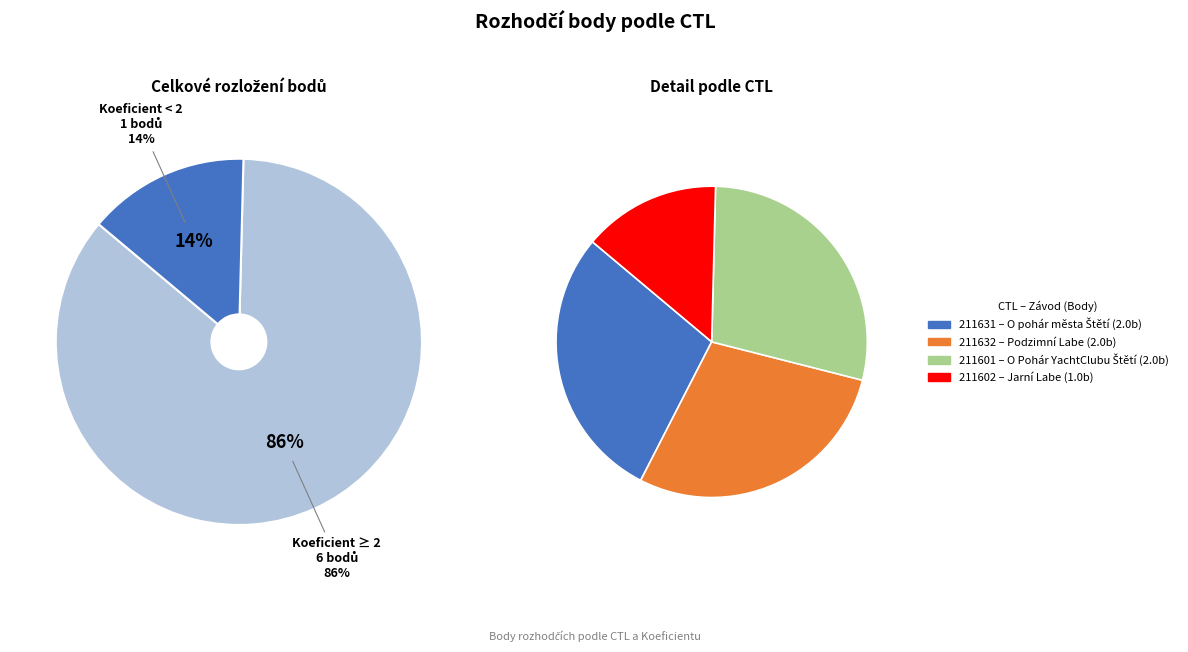

What is the ratio of the value at 211601 to the value at 211632?

1.0